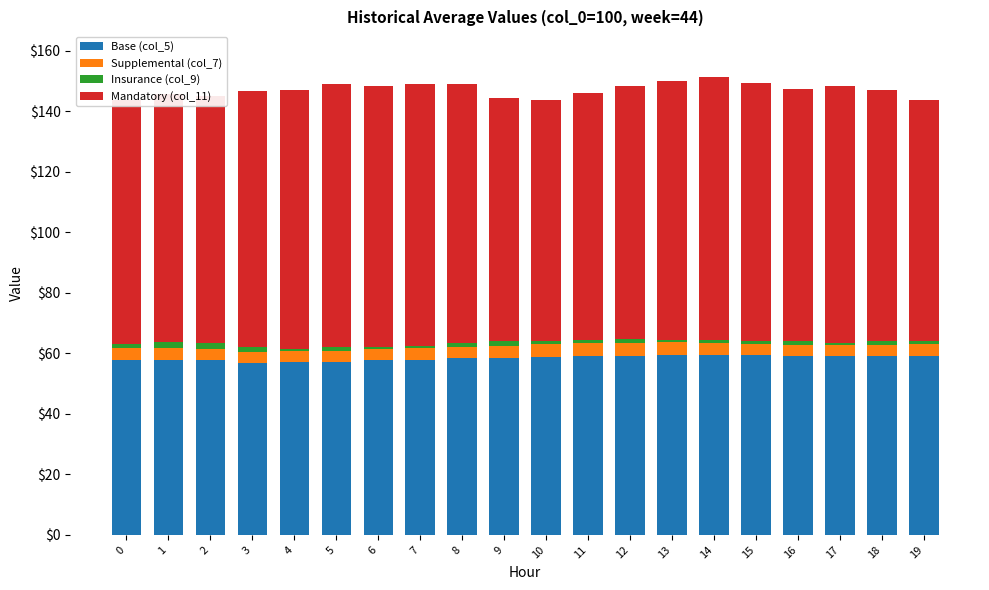

How many series are shown in this chart?

4